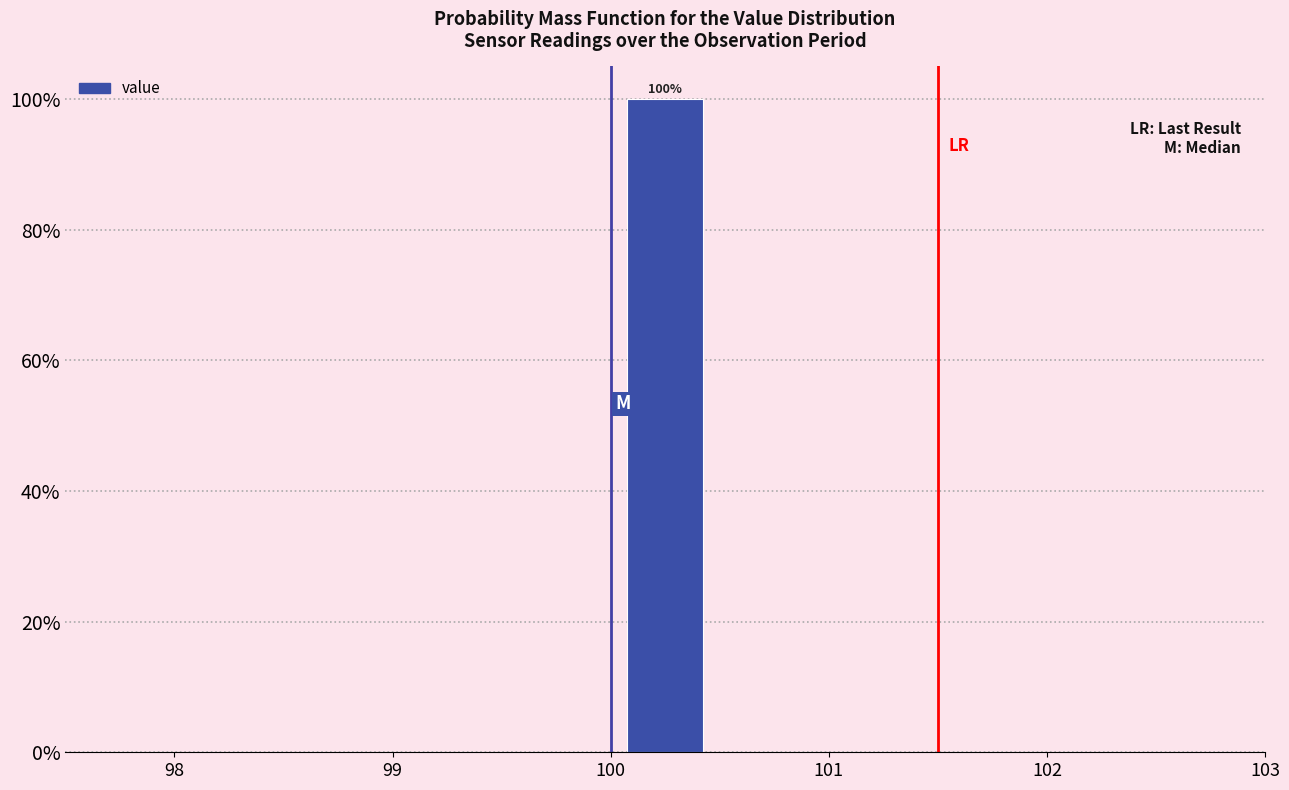

Over which range of the x-axis is the bar tallest?

100.0 to 100.5